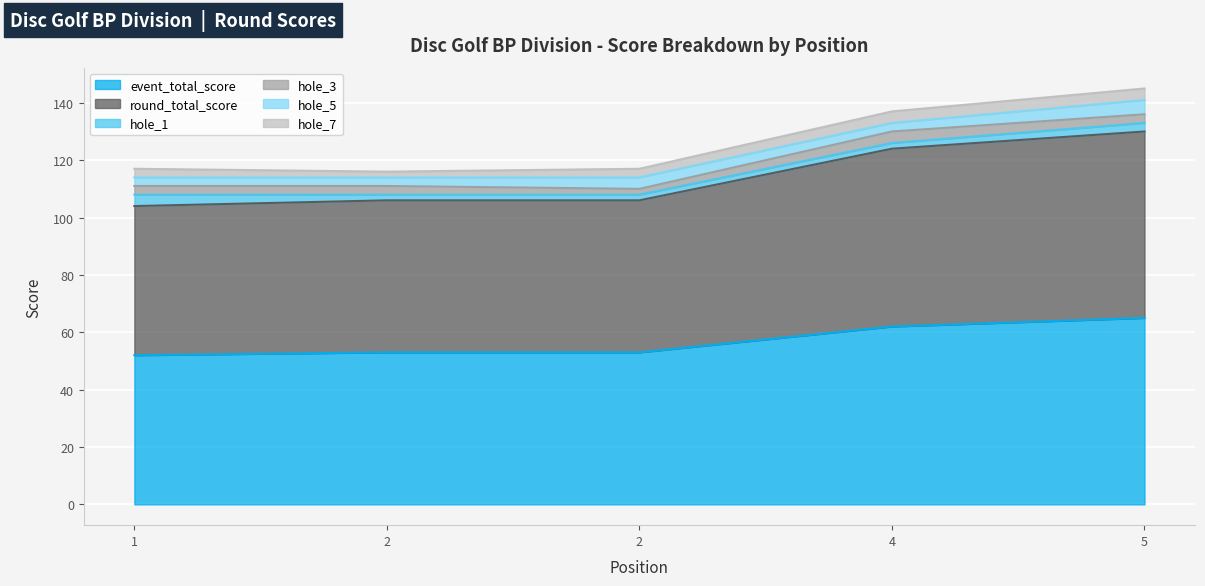

Count the number of categories in the chart.

5